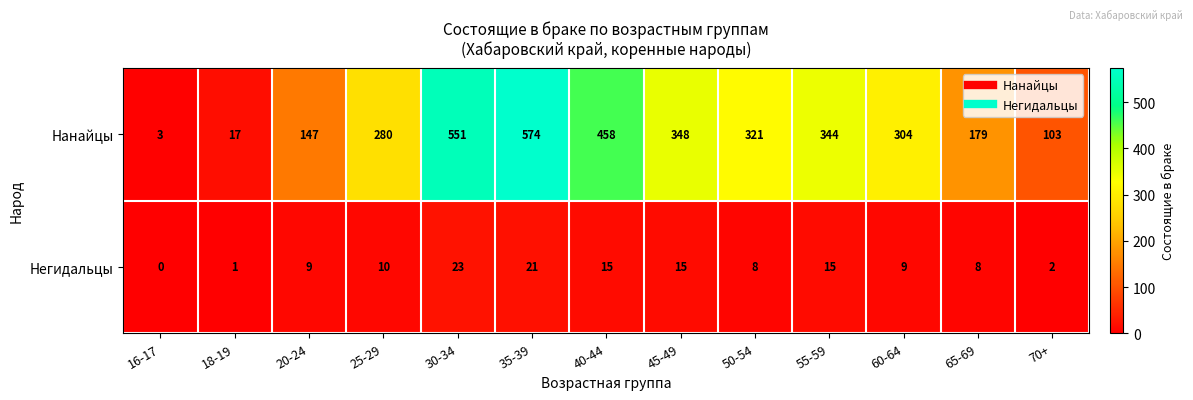

What is the sum of the Негидальцы values at 18-19 and 45-49?

16